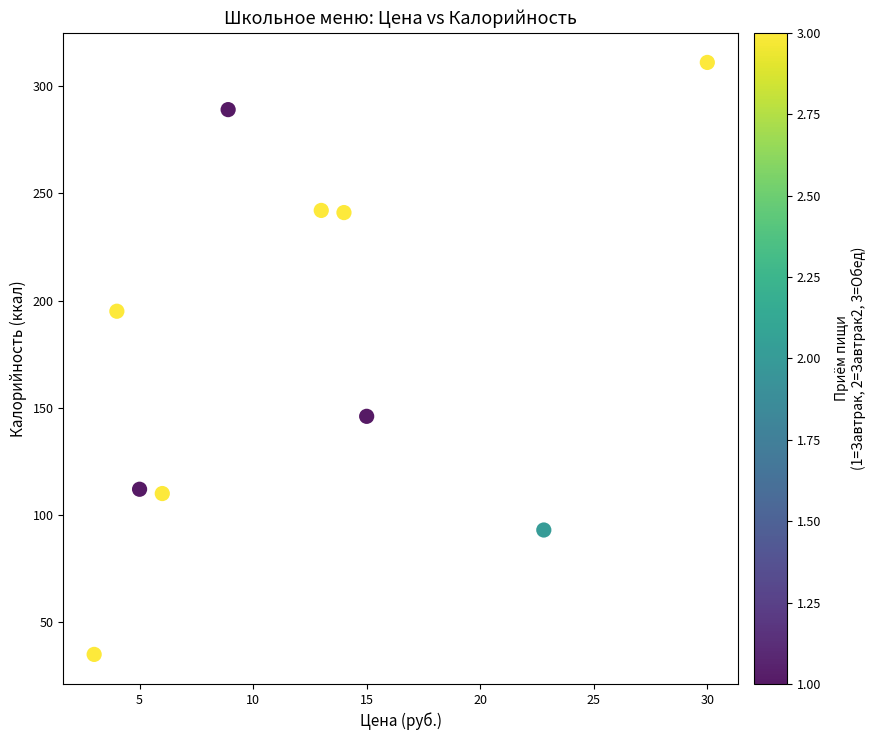

What Y value in the scatter plot is closest to 173?

195